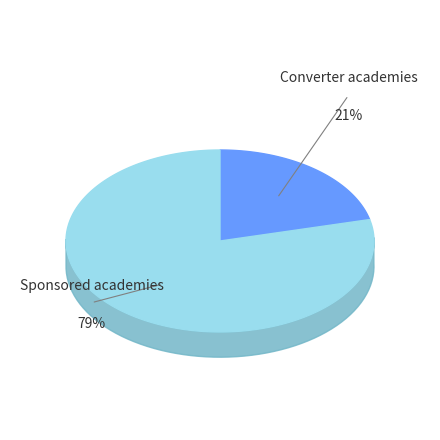

True or false: 29 accounts for 1% of the total.

False